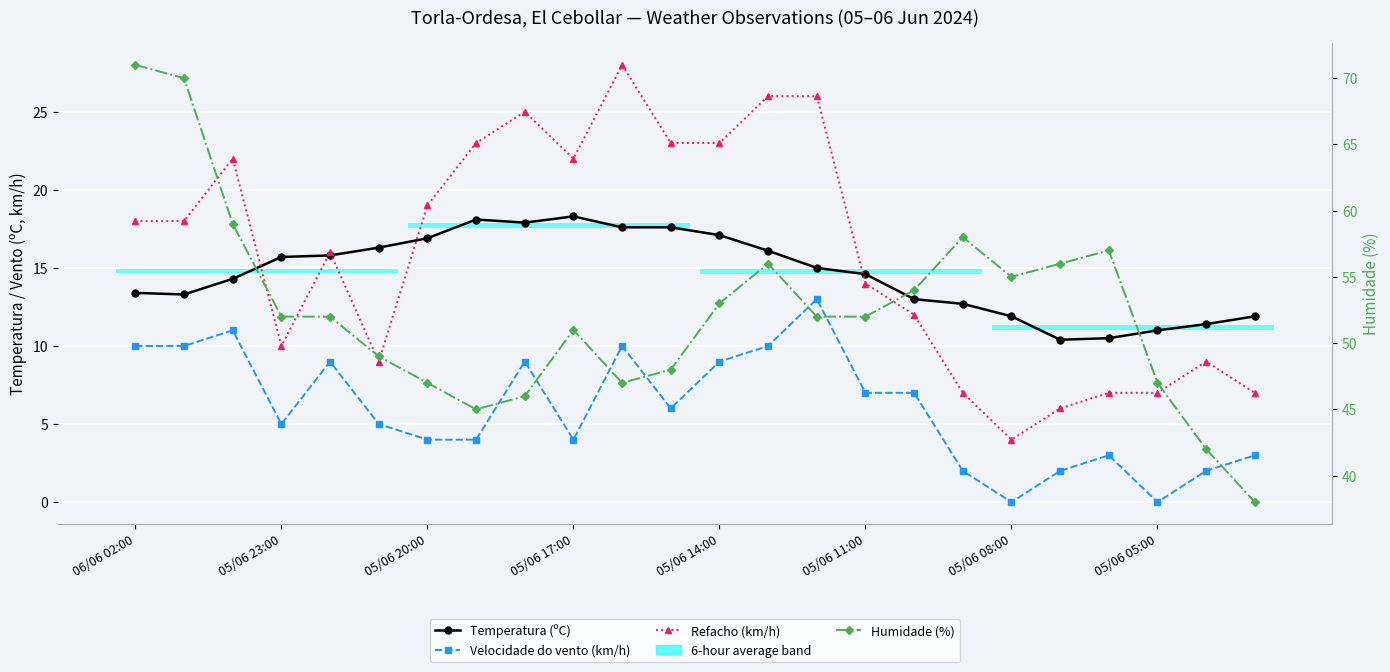

Which series has the largest total across all categories?

Humidade (%)